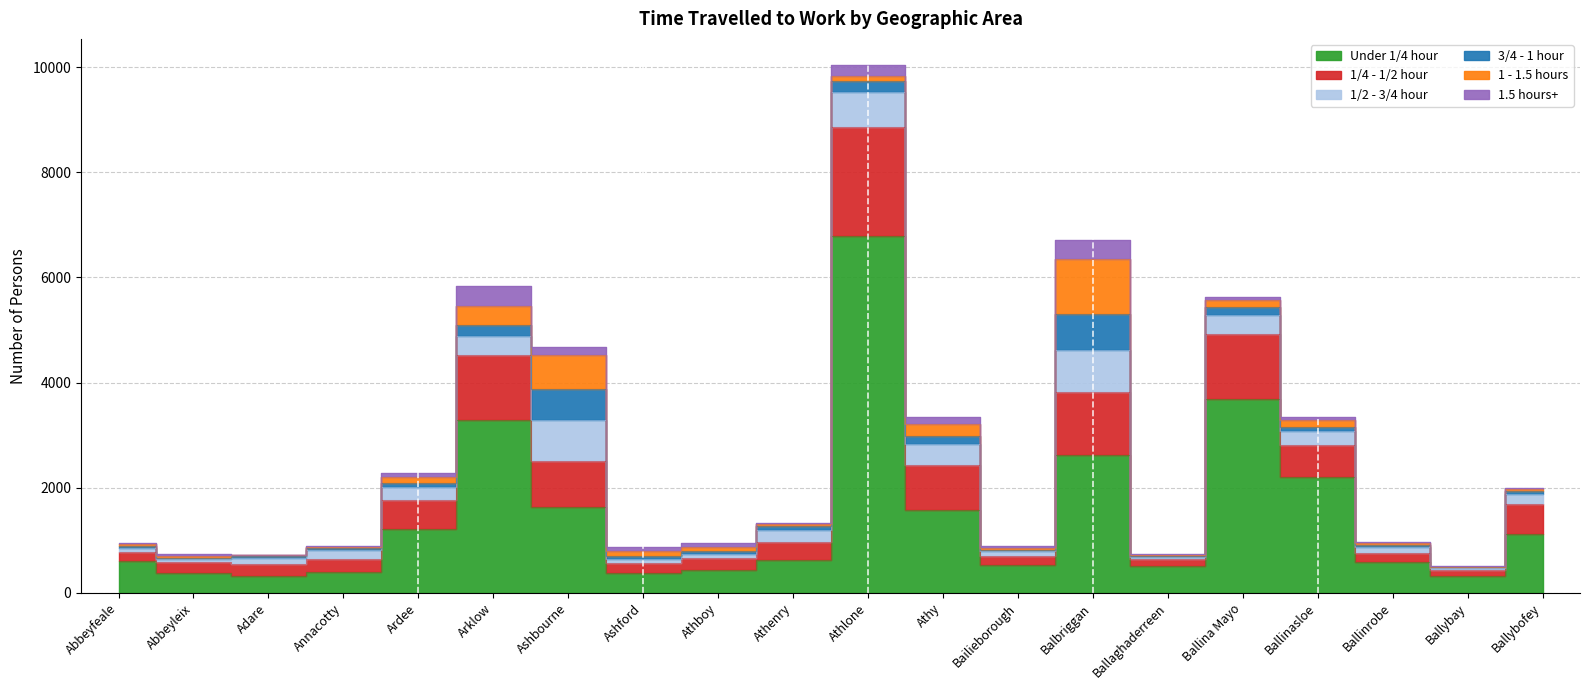

At which category does 1.5 hours+ reach its first local valley?

Adare